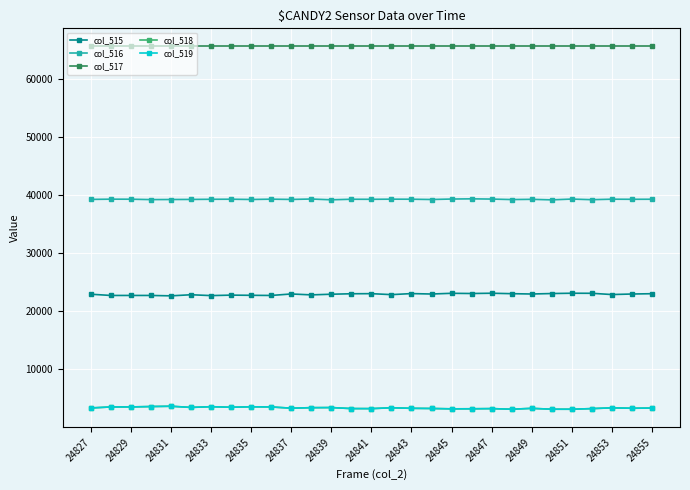

True or false: col_519 and col_517 cross at least once.

False